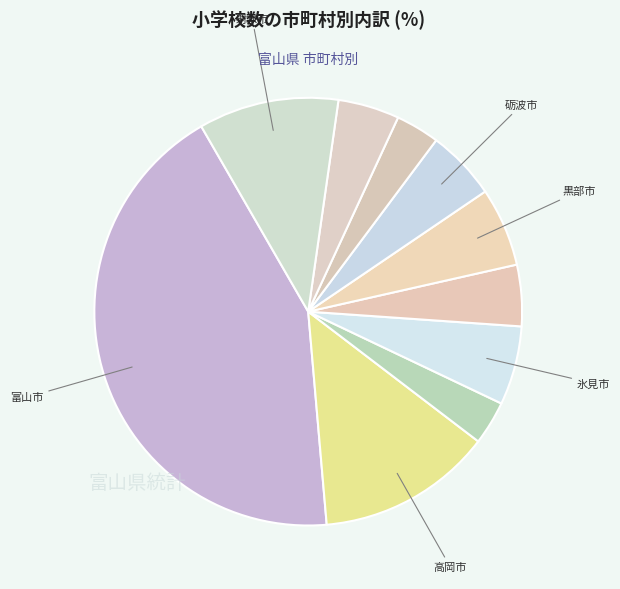

Count the number of slices in the pie.

10